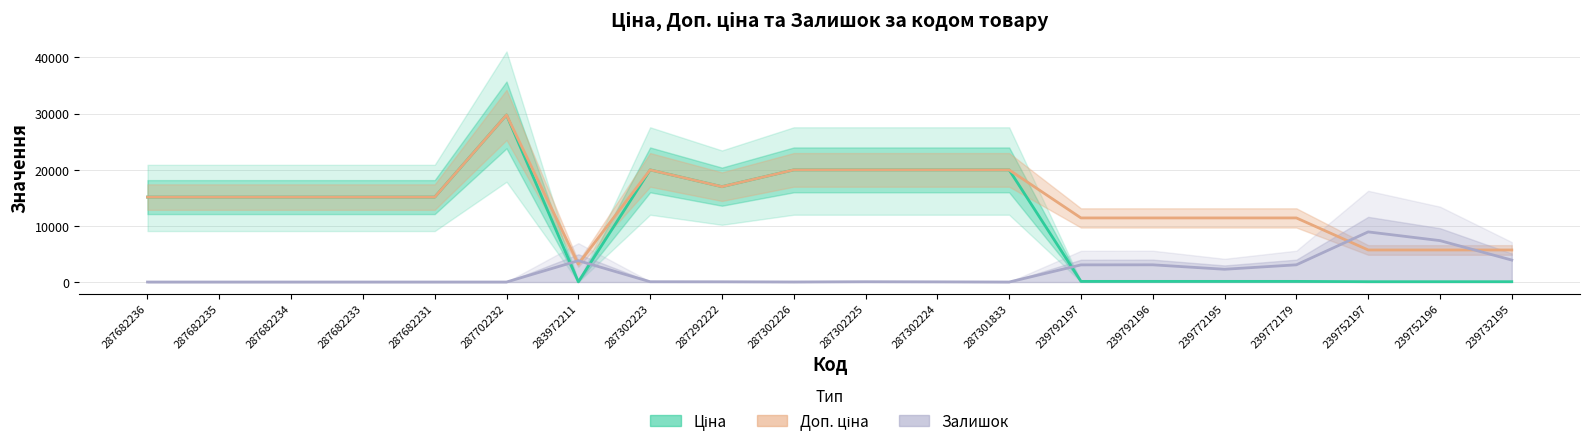

What is the sum of all Ціна values?

222804.0